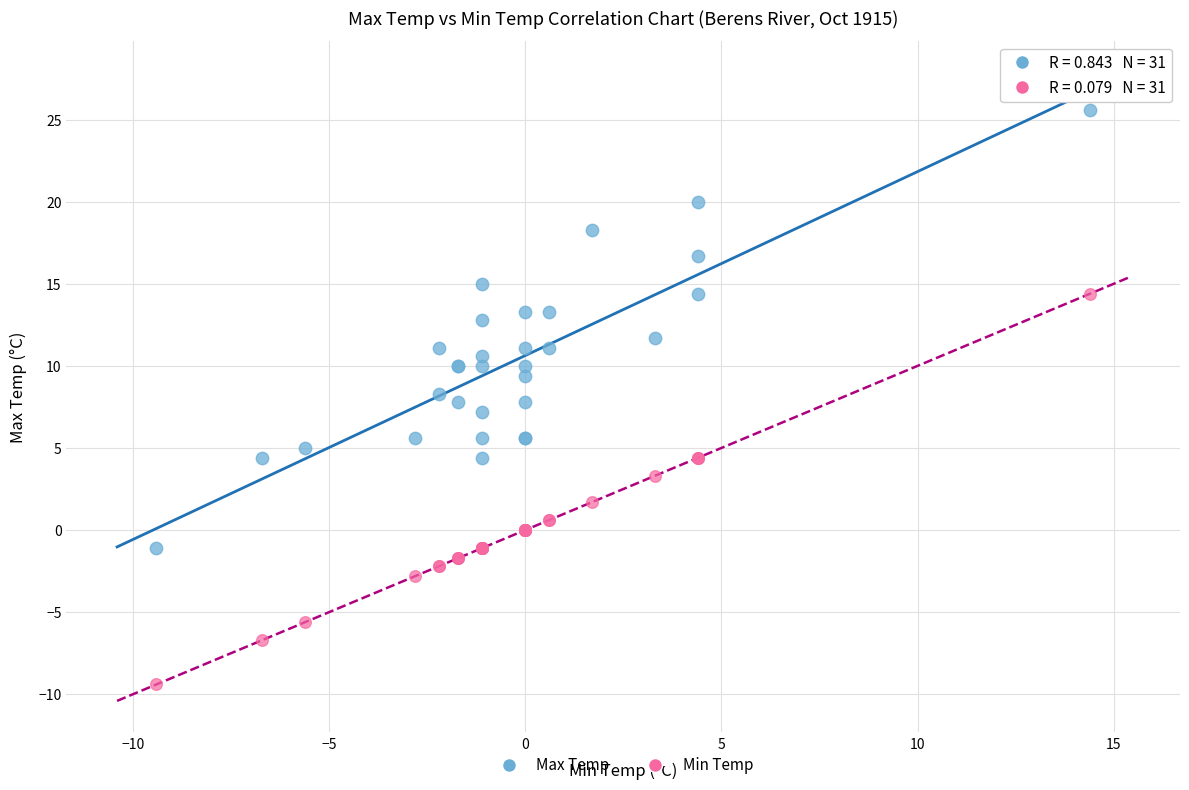

What are all the series names shown in the legend?

Max Temp, Min Temp